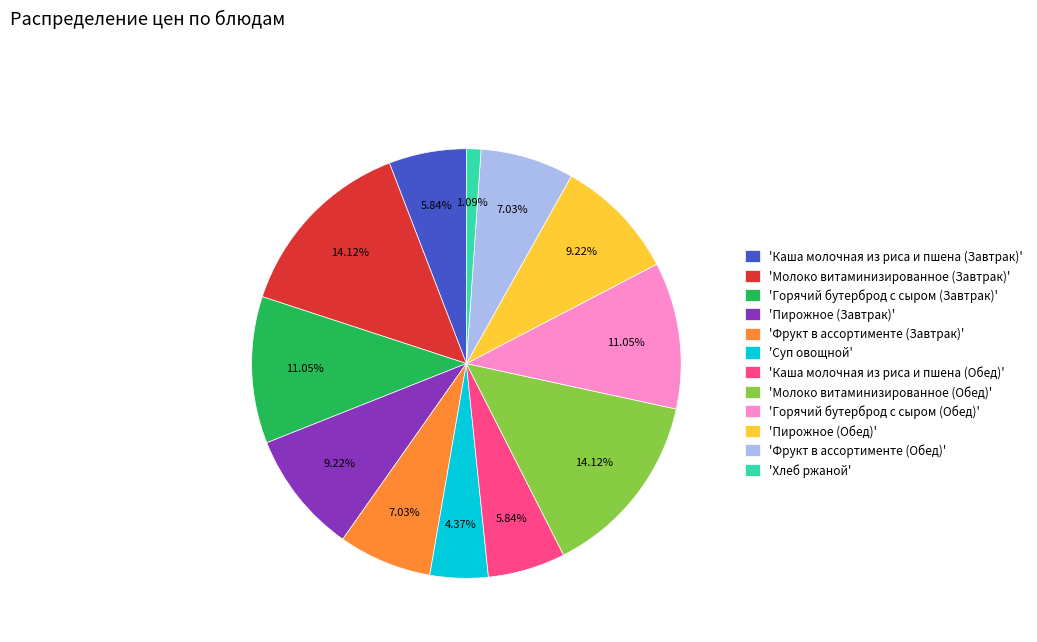

Which category has the smallest portion of the pie?

'Хлеб ржаной'